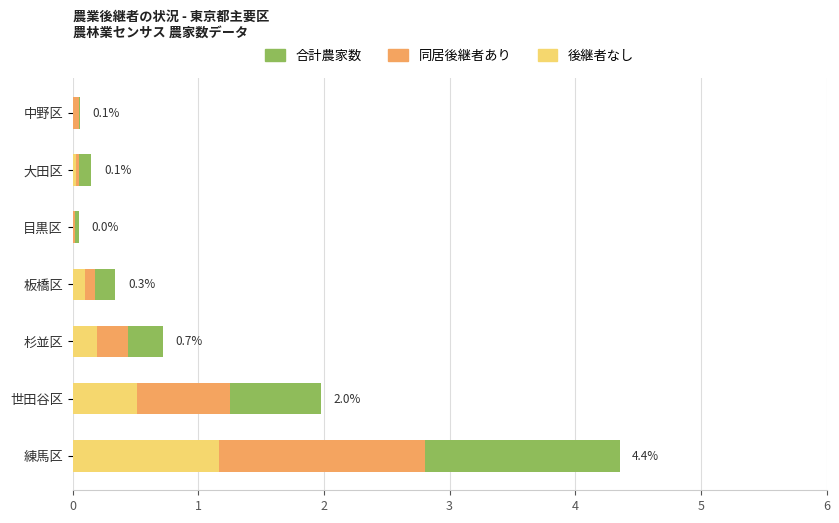

The value of 合計農家数 at 杉並区 is 0.2. True or false?

False